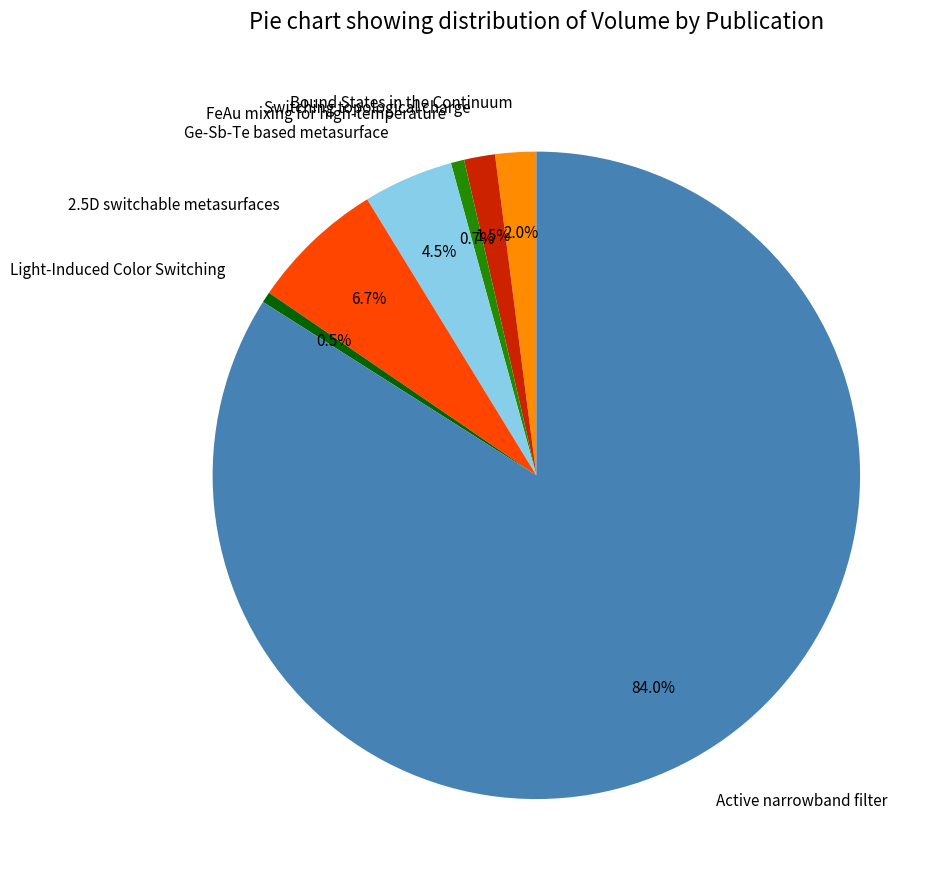

Which slice represents more than half of the pie?

Active narrowband filter